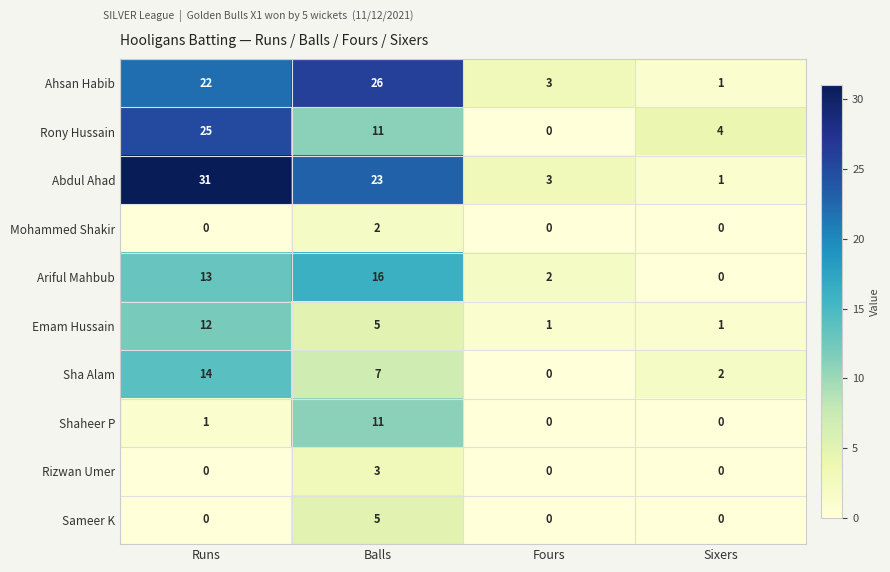

At which label does Rony Hussain reach its minimum?

Fours